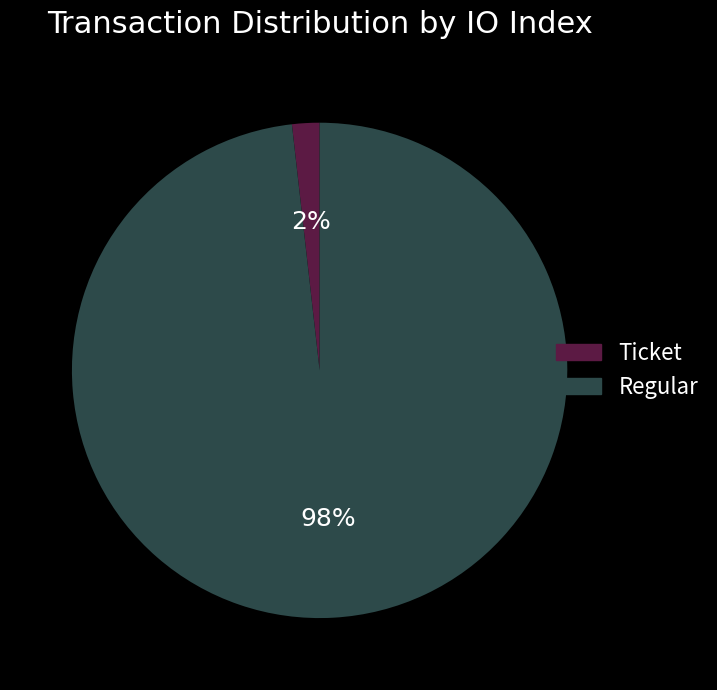

Which category has the biggest portion of the pie?

Regular